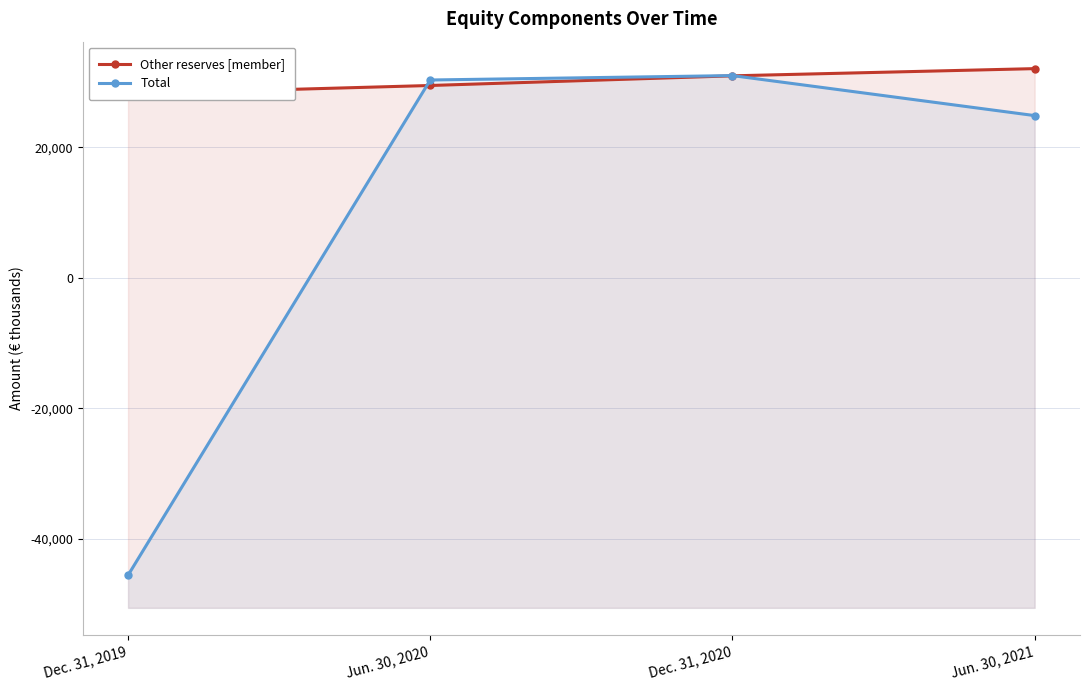

Rank the categories by Total value from highest to lowest.

Dec. 31, 2020, Jun. 30, 2020, Jun. 30, 2021, Dec. 31, 2019